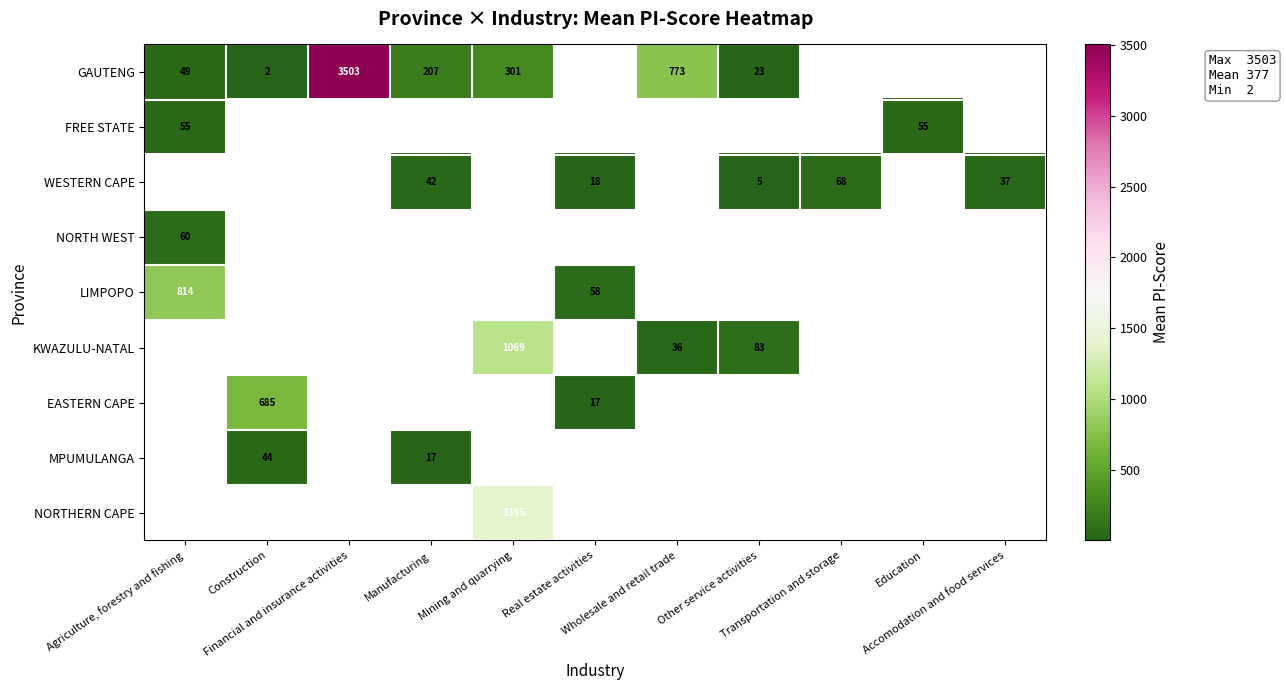

At which label does FREE STATE reach its minimum?

Agriculture, forestry and fishing